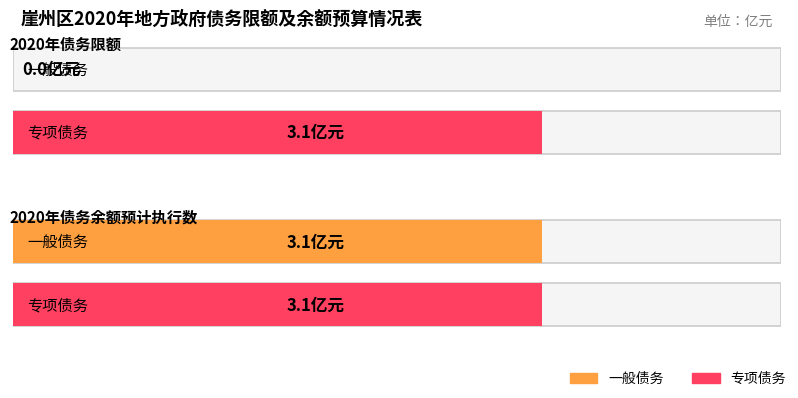

At which category is the sum across all series the highest?

2020年债务余额预计执行数